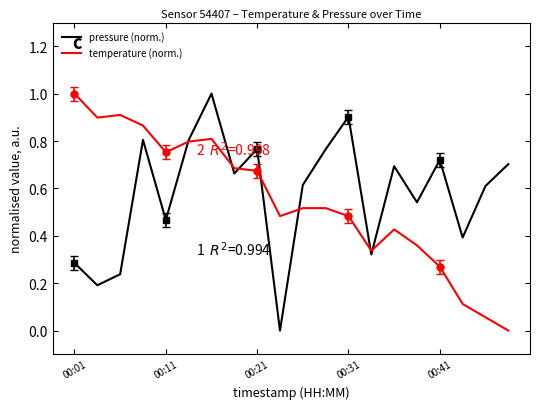

At which category is the sum across all series the highest?

6